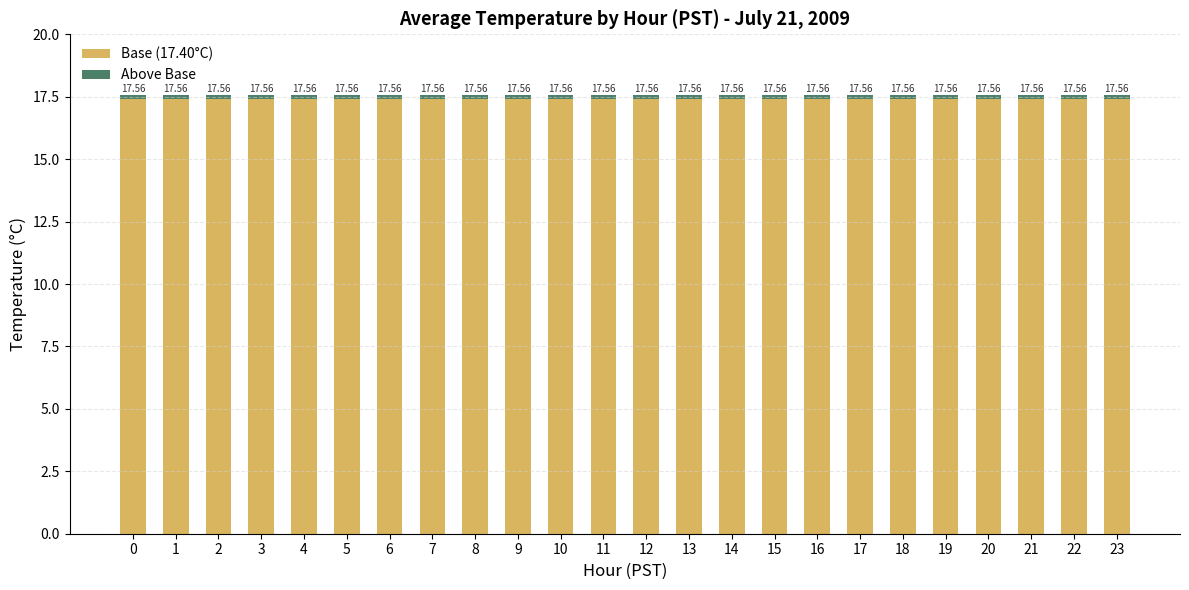

Are the bars horizontal?

No